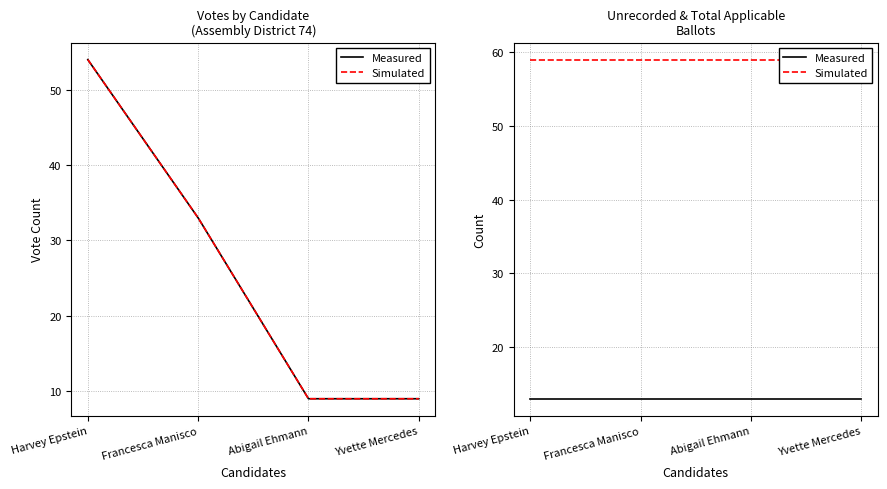

True or false: Simulated has more than 0 points higher than both neighbors.

False